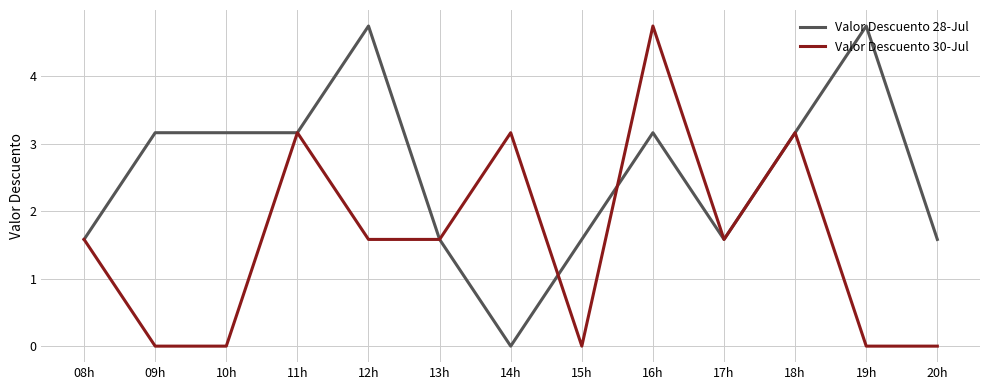

At which category is the sum across all series the highest?

16h